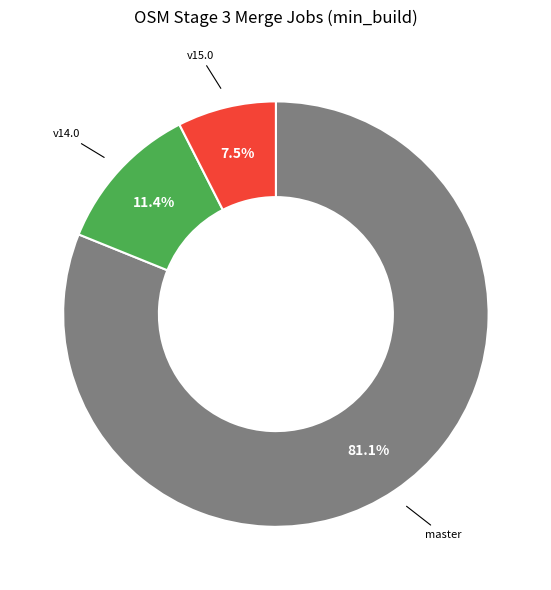

Is there any slice that represents more than half of the pie?

Yes